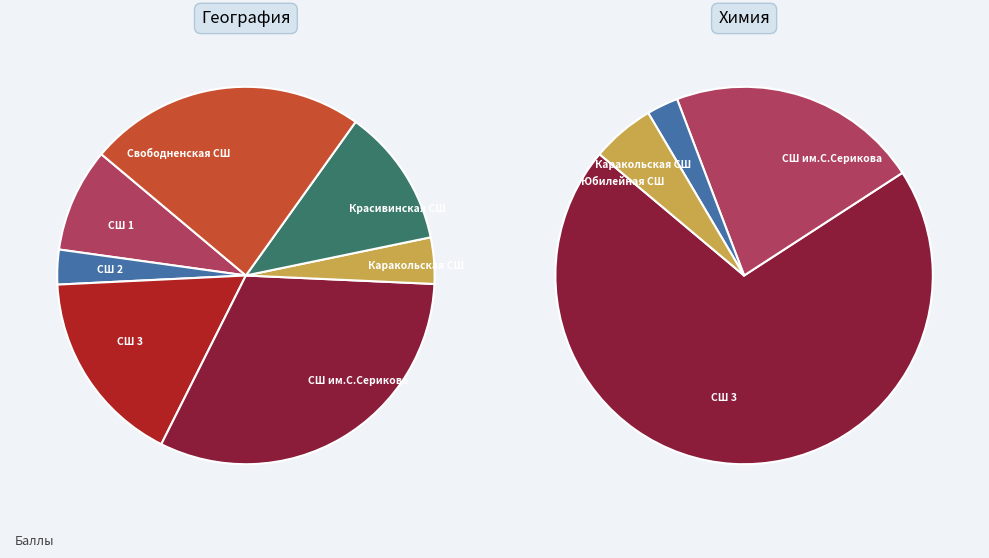

Rank the series by their maximum value, from highest to lowest.

geography, chemistry